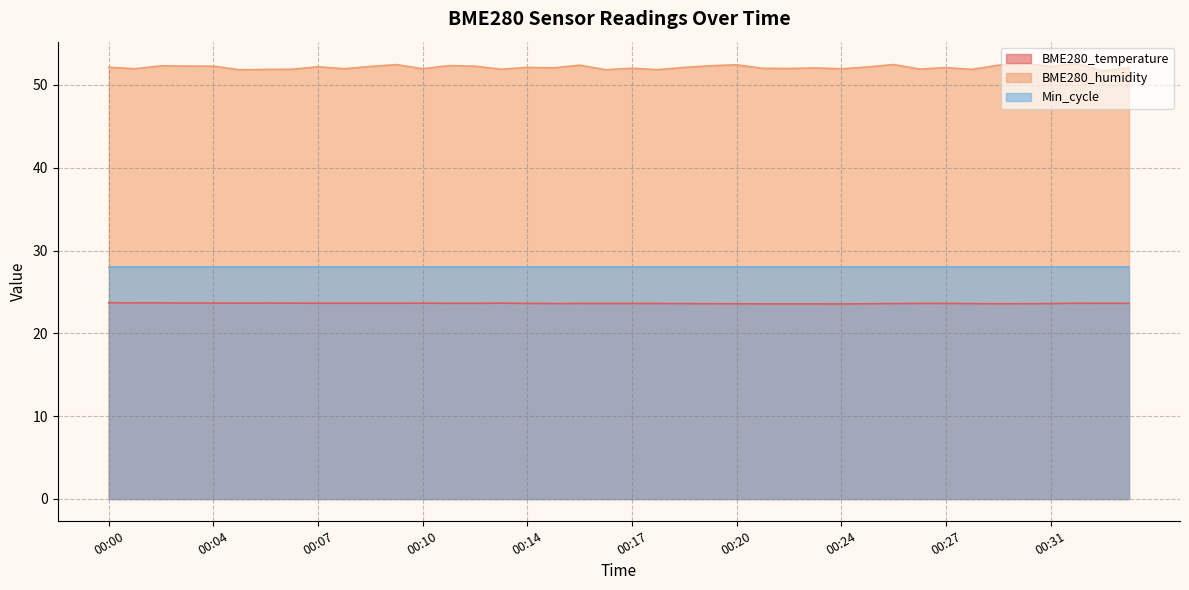

What is the approximate value of BME280_humidity at 00:06?

51.9